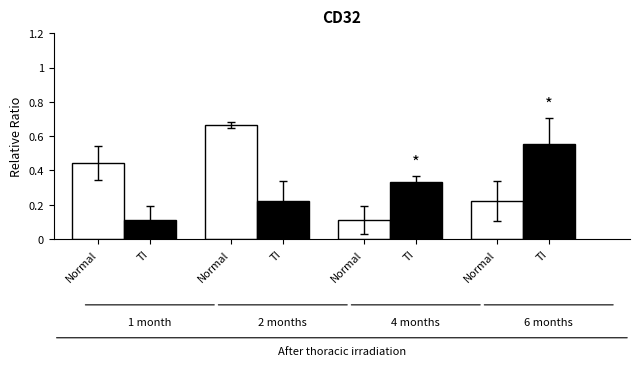

Is it true that Normal equals 0.2 at Normal?

False